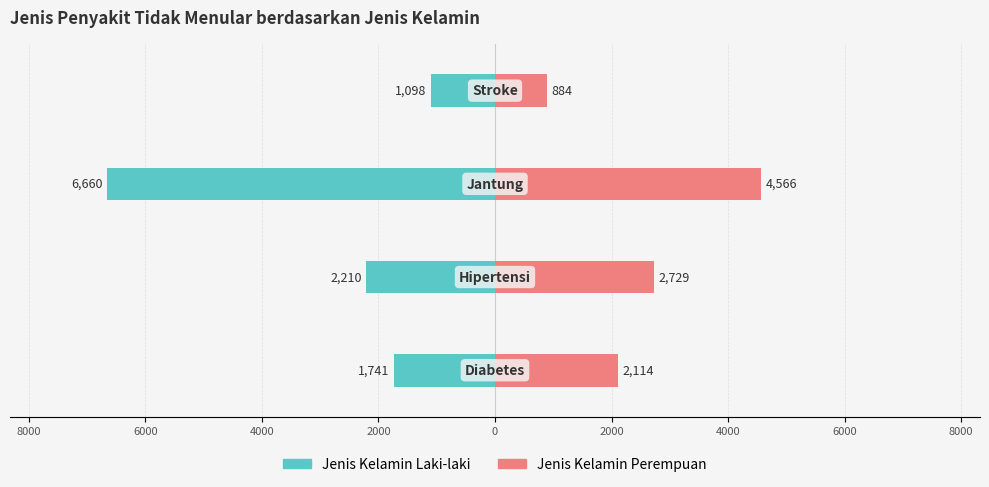

The Jenis Kelamin Perempuan series shows 1374 at 6000. True or false?

False